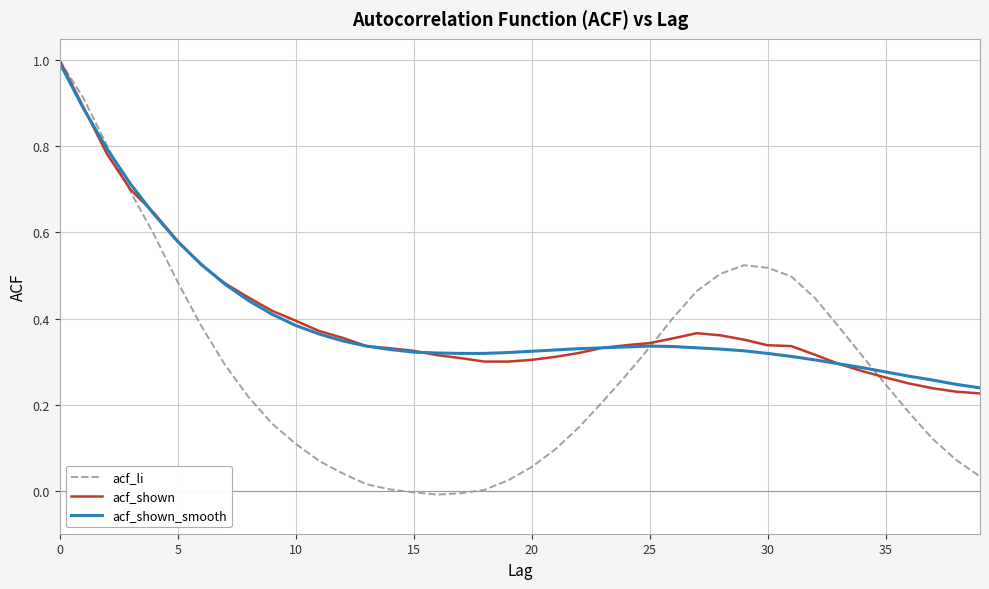

What is the highest value of the acf_shown_smooth series?

1.0